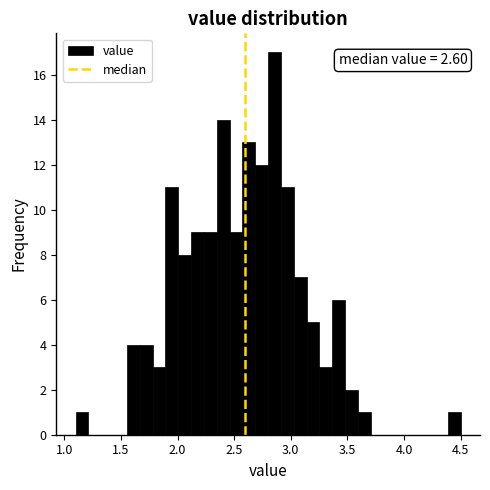

Around what value on the x-axis is the tallest bar? Give the approximate position of its centre, as read against the axis.

2.85